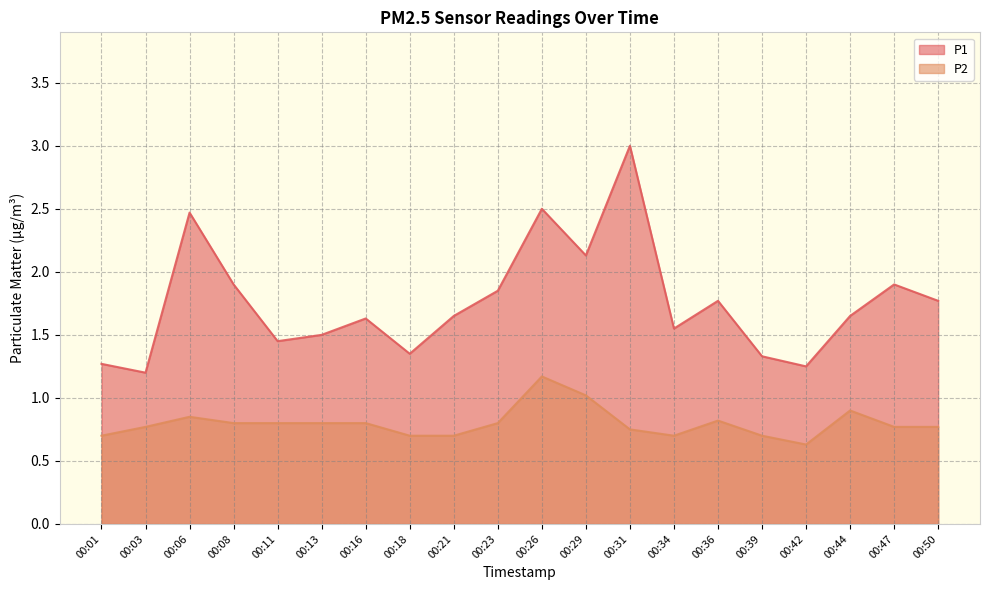

True or false: P1 and P2 intersect in this chart.

False